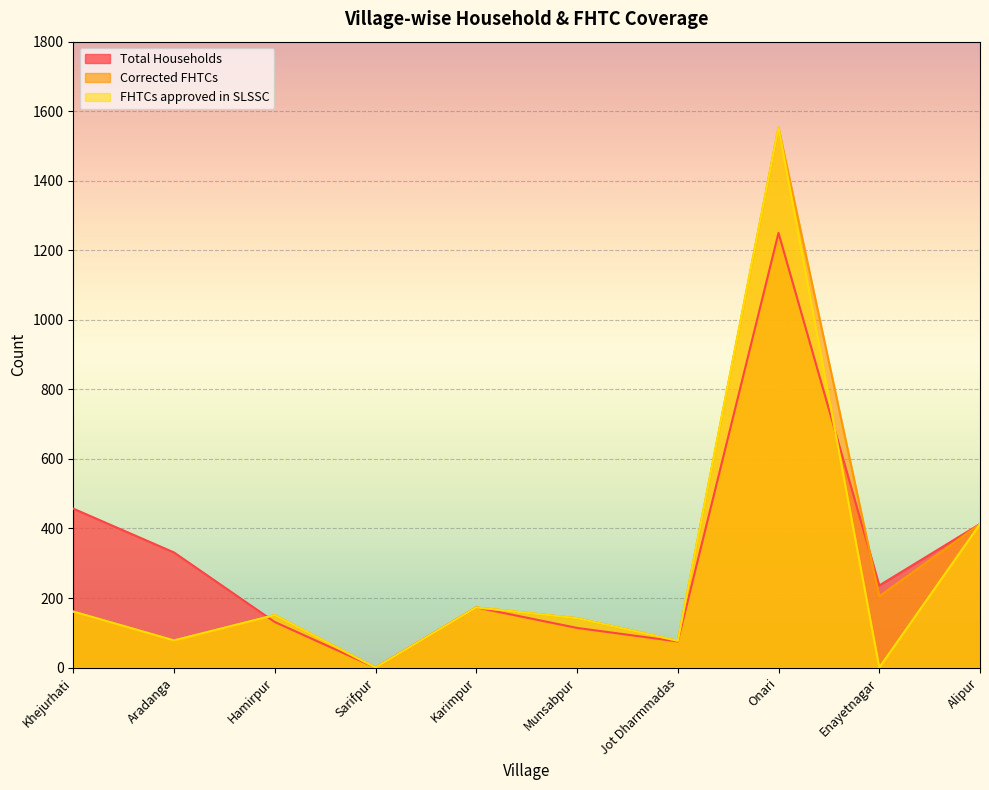

What is the total value across all series at Alipur?

1239